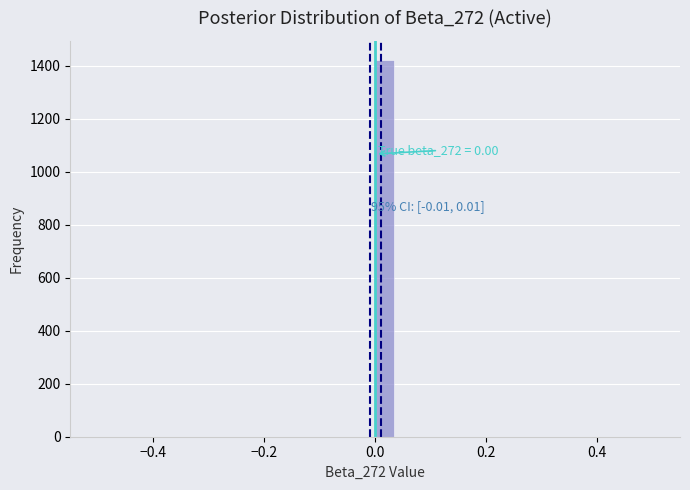

Read against the x-axis, roughly where is the centre of the tallest bar?

0.02